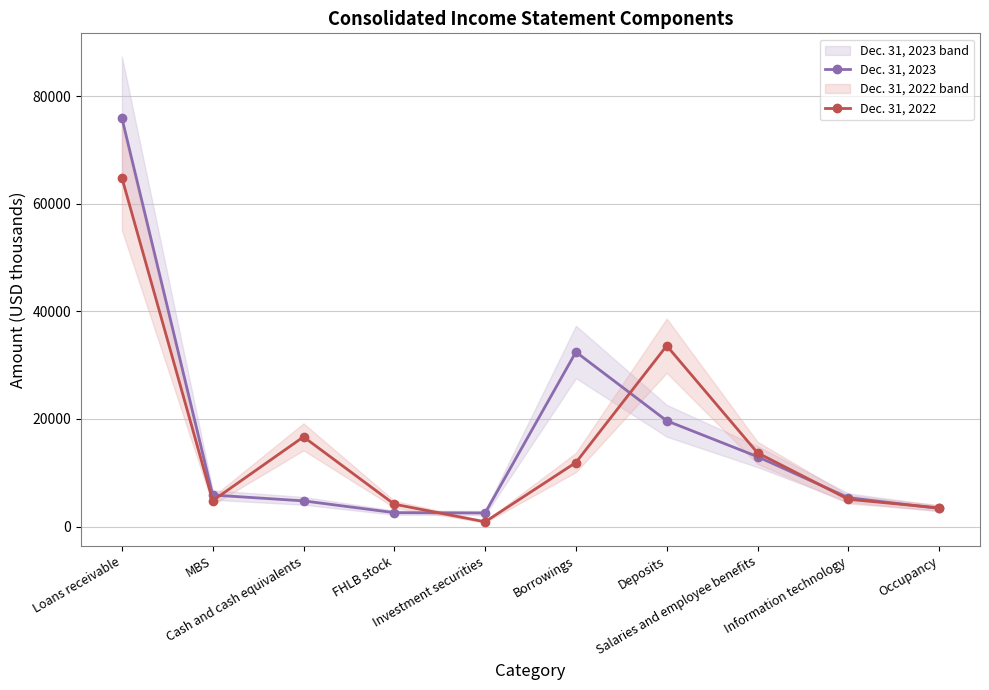

At FHLB stock, list the series in order from largest to smallest.

Dec. 31, 2022, Dec. 31, 2023